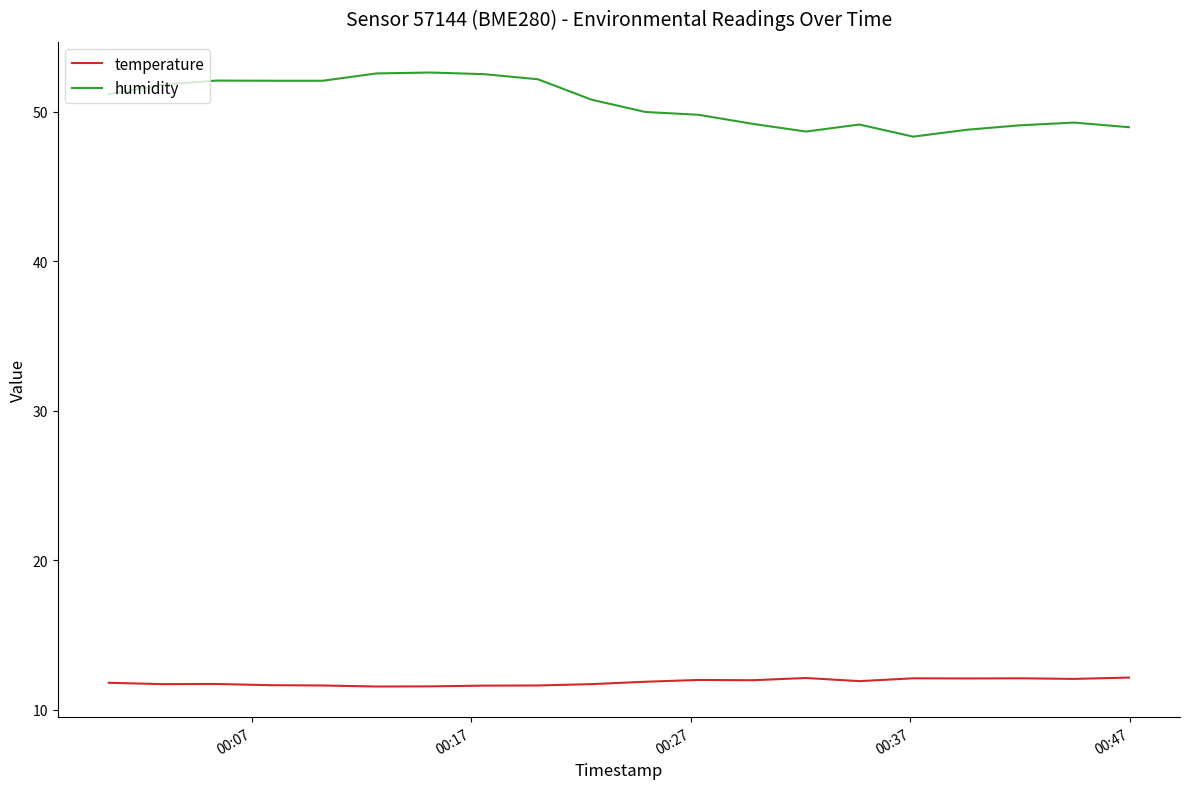

What is the smallest value displayed?

11.5